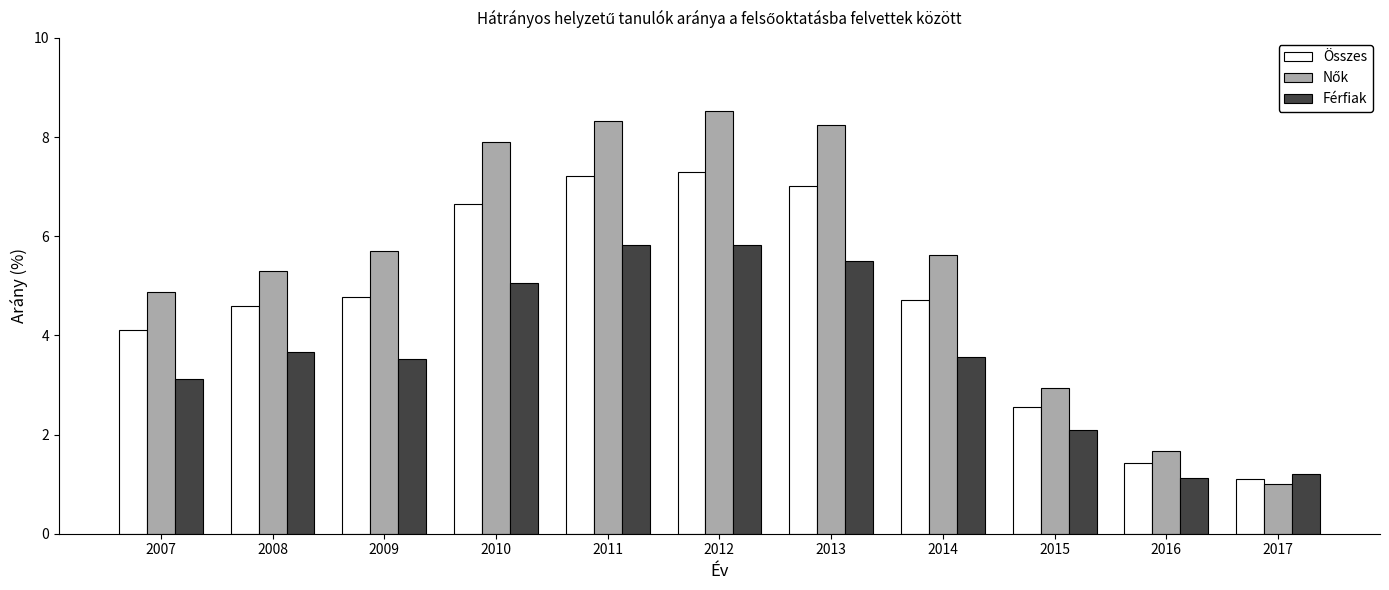

Is it true that Összes equals 7.0 at 2013?

True